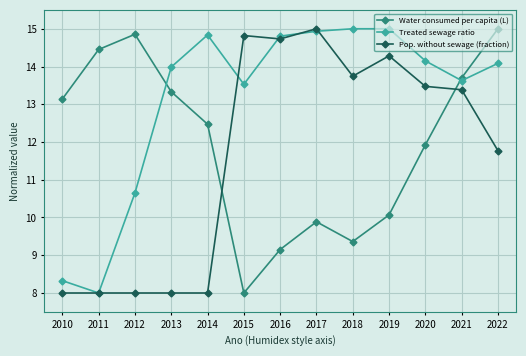

Which series changed the most between 2020 and 2021?

Water consumed per capita (L)